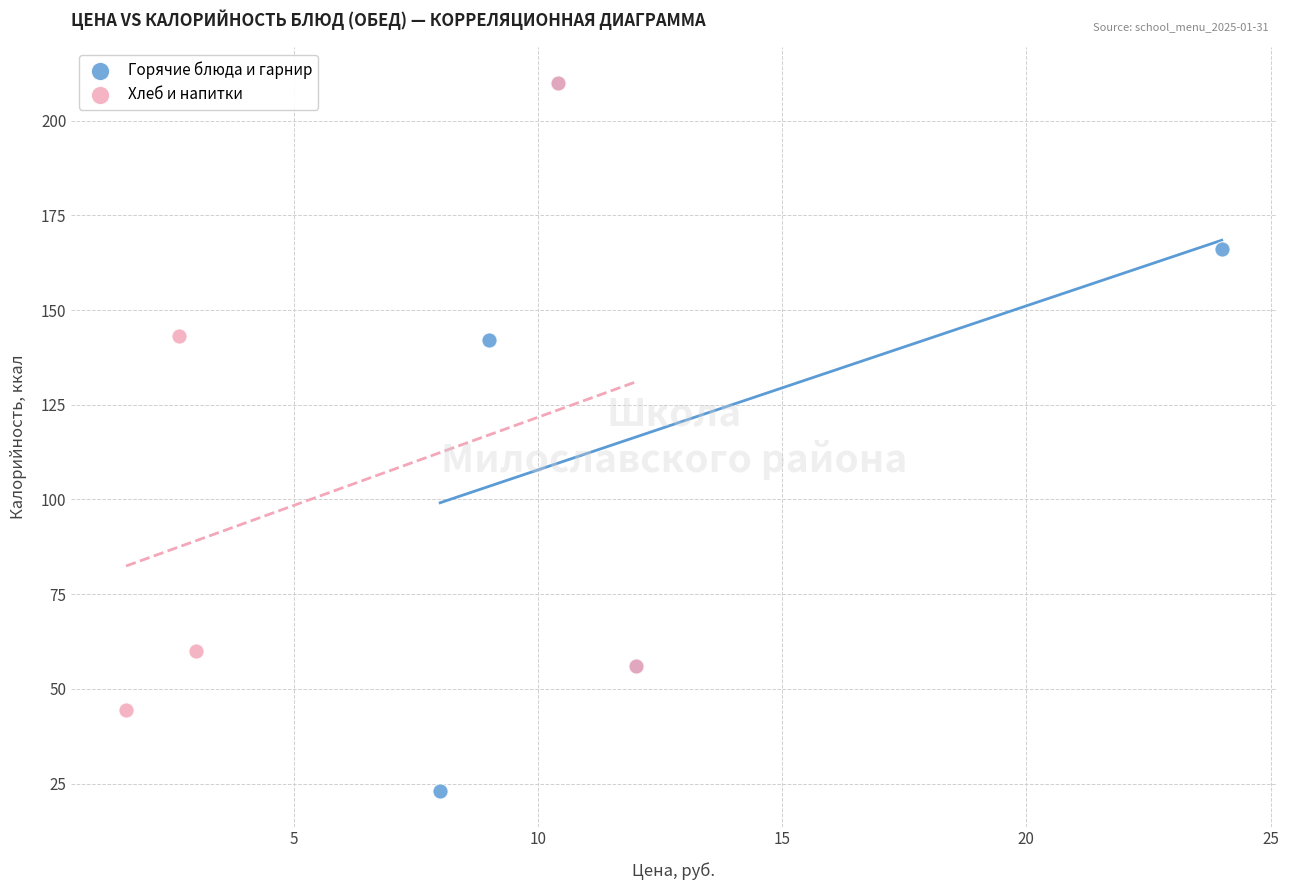

What are all the series names shown in the legend?

Горячие блюда и гарнир, Хлеб и напитки